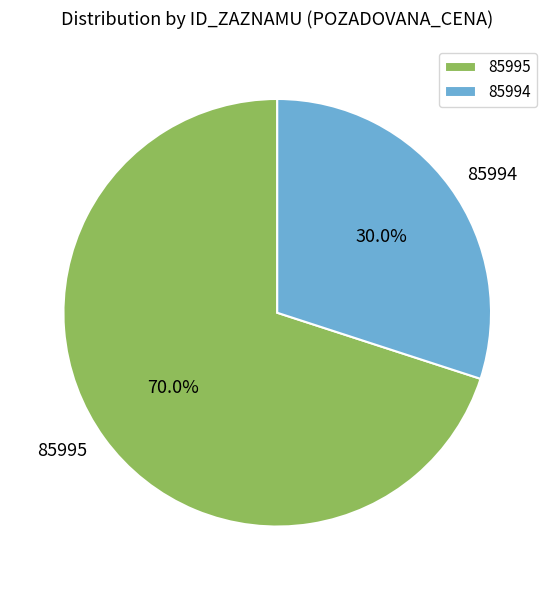

Which category has the biggest portion of the pie?

85995